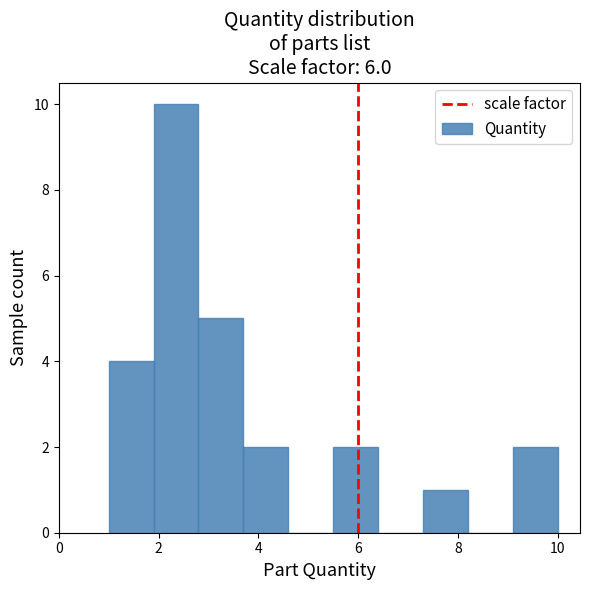

Reading left to right, list every bar in this chart as the range it spans on the x-axis followed by its height. Neither the bar edges nor the heights are printed on the chart, so give them approximately, as read against the axes.

1.0 to 1.9: 4
1.9 to 2.8: 10
2.8 to 3.7: 5
3.7 to 4.6: 2
4.6 to 5.5: 0
5.5 to 6.4: 2
6.4 to 7.3: 0
7.3 to 8.2: 1
8.2 to 9.1: 0
9.1 to 10.0: 2